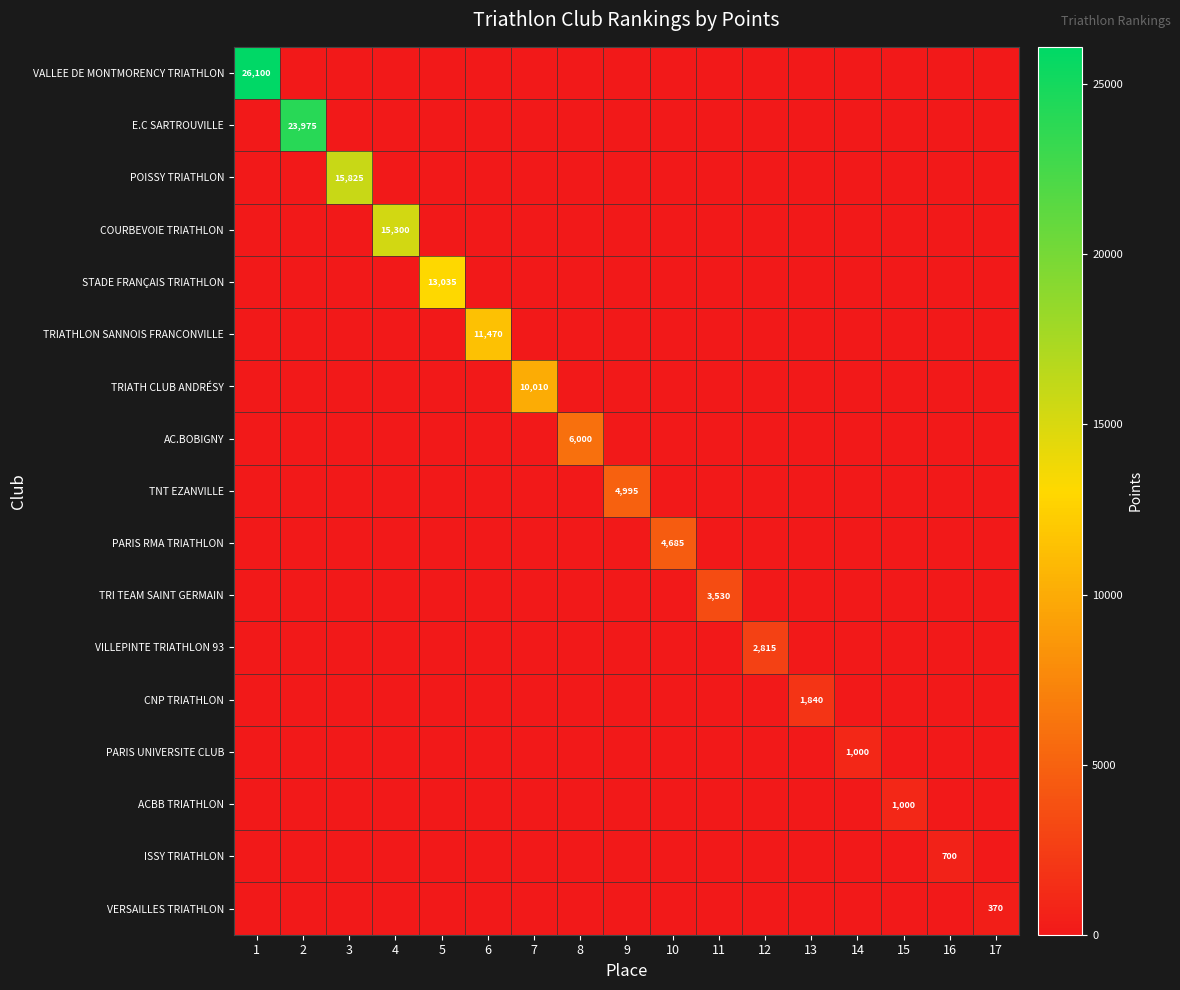

How many series are shown in this chart?

17